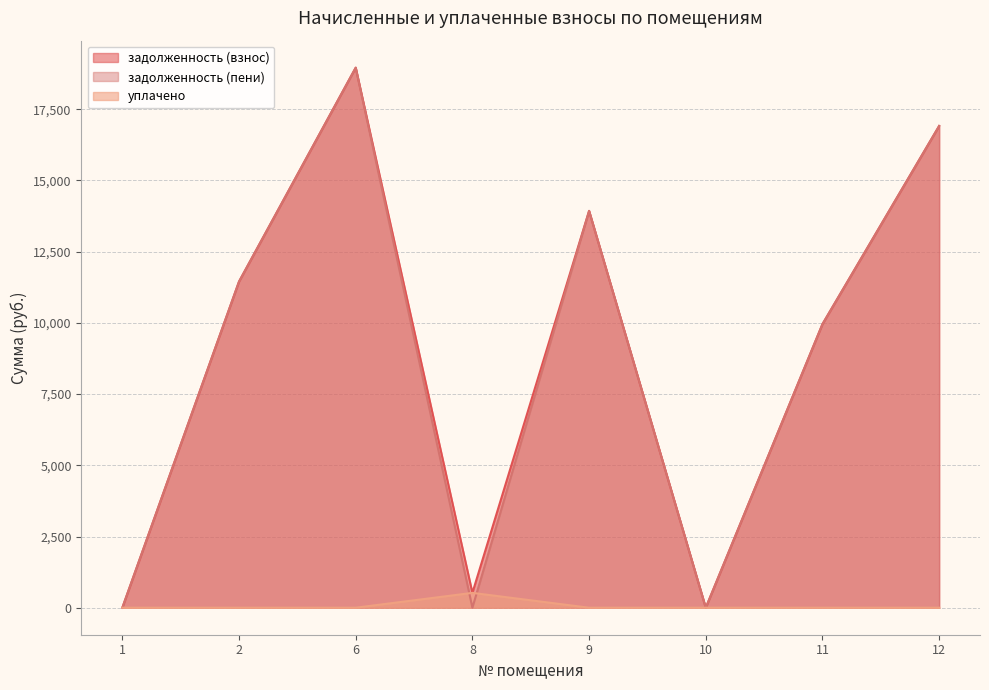

At which category does уплачено reach its first local peak?

8